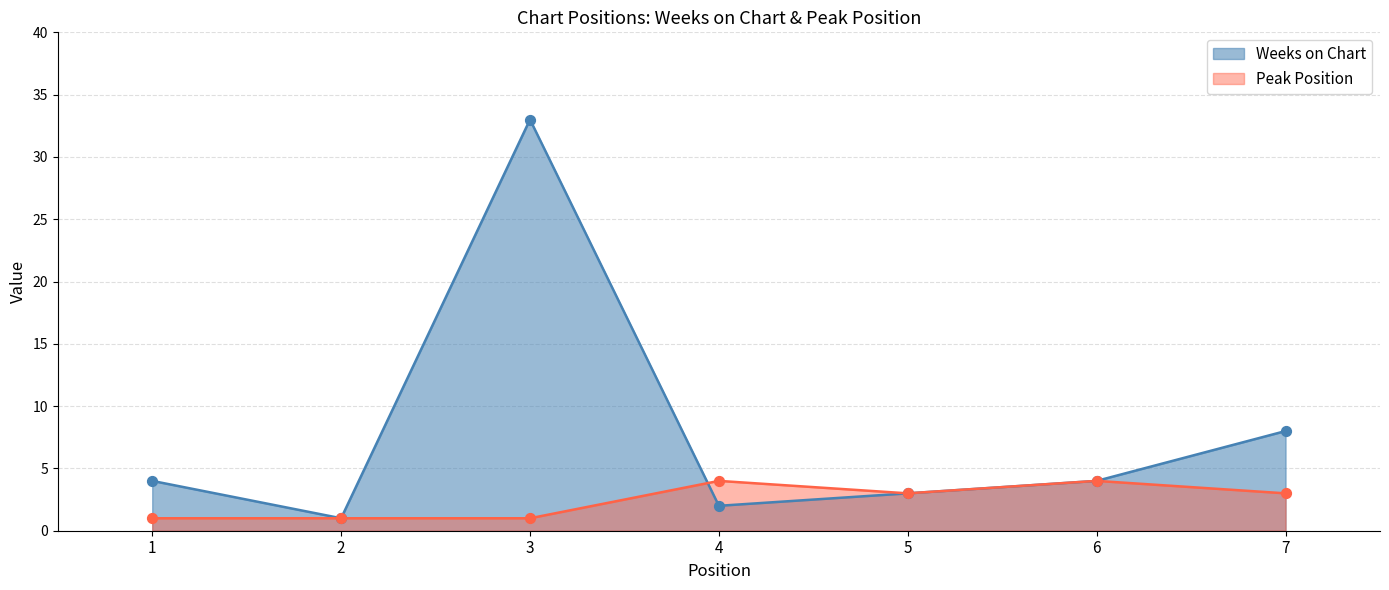

What are all the series names shown in the legend?

Weeks on Chart, Peak Position